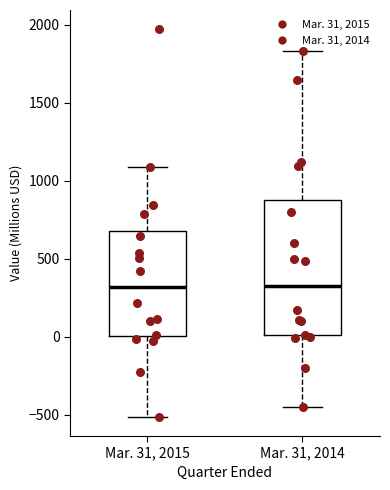

Reading left to right, read every box against the y-axis: the position of its median line, the range the box covers, and the ends of its whiskers. The values are not printed on the chart, so give them approximately, as read against the axis.

Mar. 31, 2015: median 300, box 0 to 700, whiskers -500 to 1100
Mar. 31, 2014: median 350, box 0 to 900, whiskers -450 to 1850